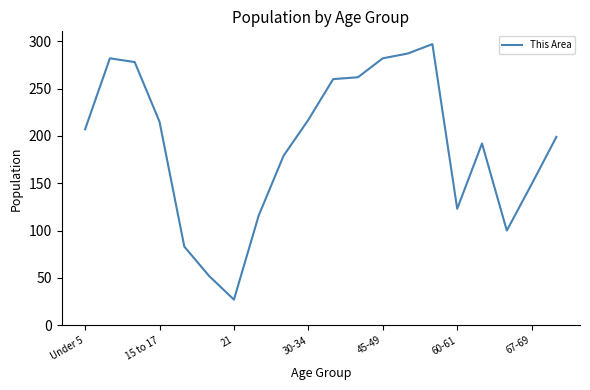

What is the greatest value displayed?

297